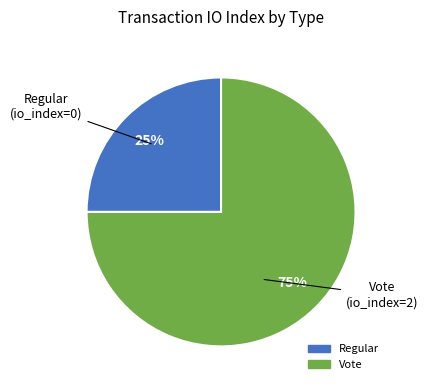

Is there a majority slice in this chart?

Yes